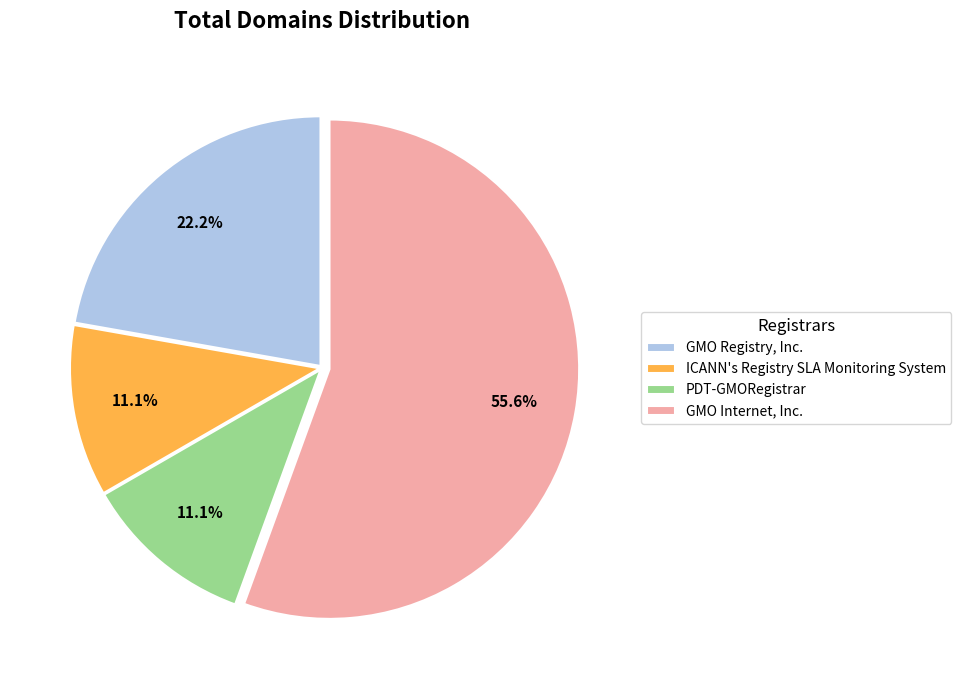

Which slice is the largest?

GMO Internet, Inc.